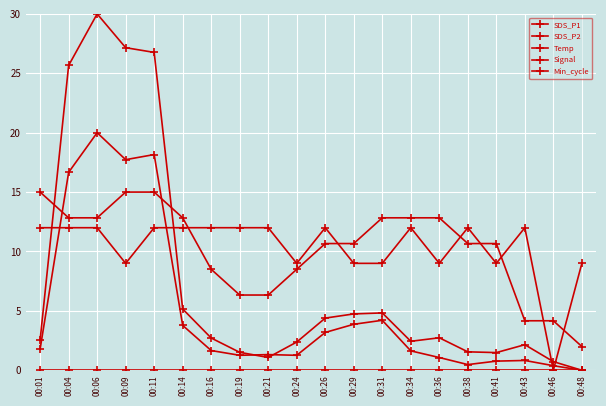

What is the value of the Temp point at the 7th from the left?

8.5